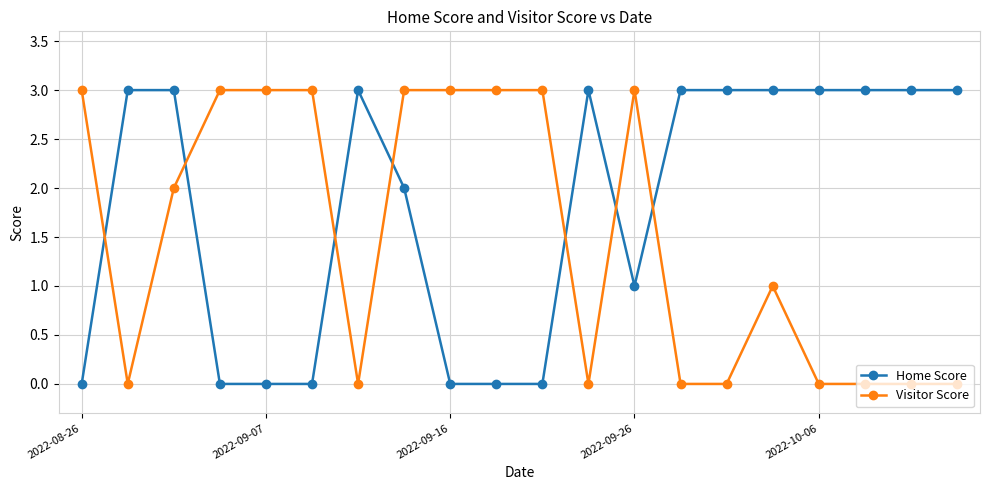

List the series in order of their overall mean, highest first.

Home Score, Visitor Score